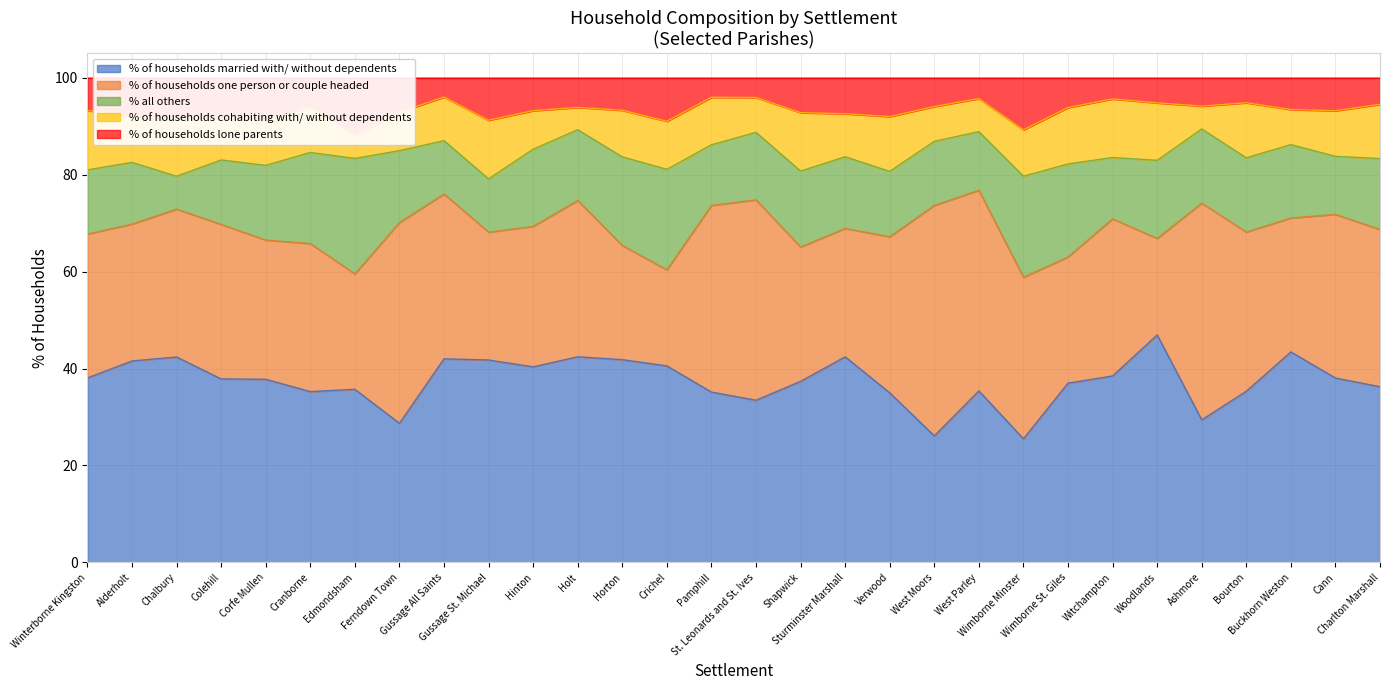

What are all the series names shown in the legend?

% of households married with/ without dependents, % of households one person or couple headed, % all others, % of households cohabiting with/ without dependents, % of households lone parents